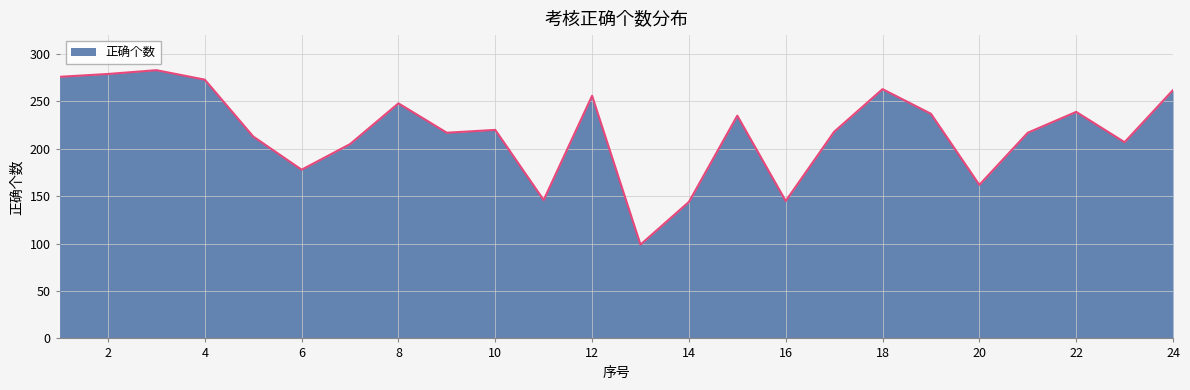

What is the difference between the maximum and minimum values?

184